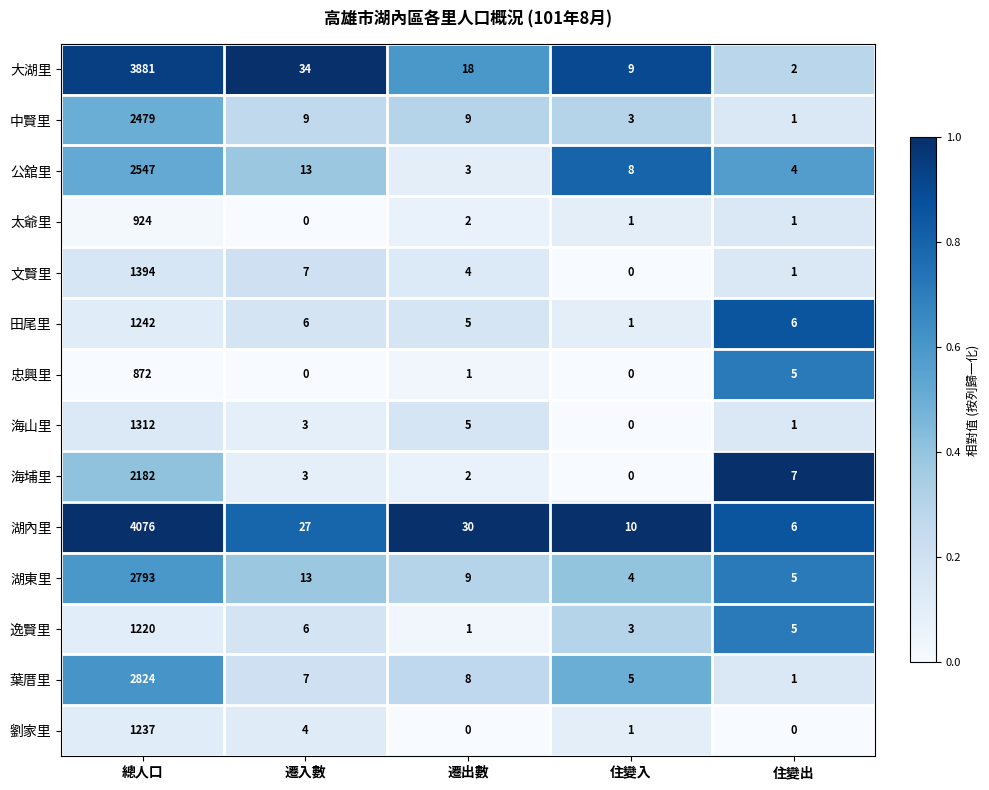

What is the sum of all 公舘里 values?

2575